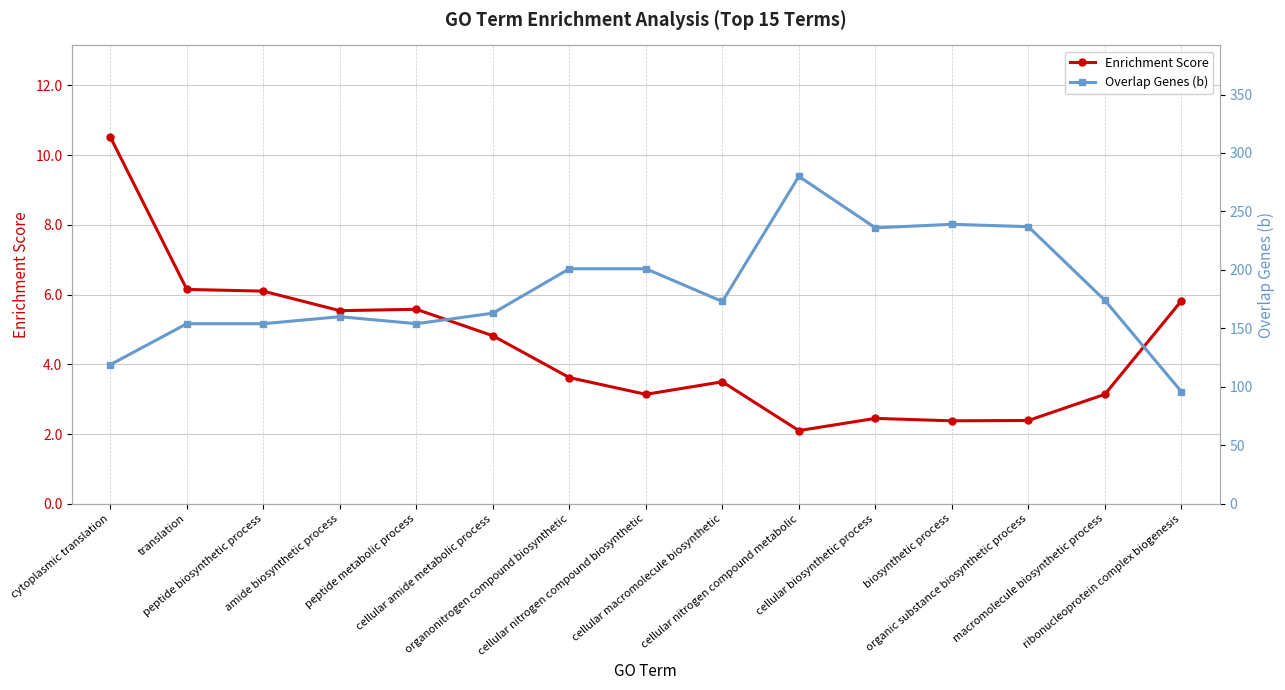

At which category is the sum across all series the highest?

cellular nitrogen compound metabolic